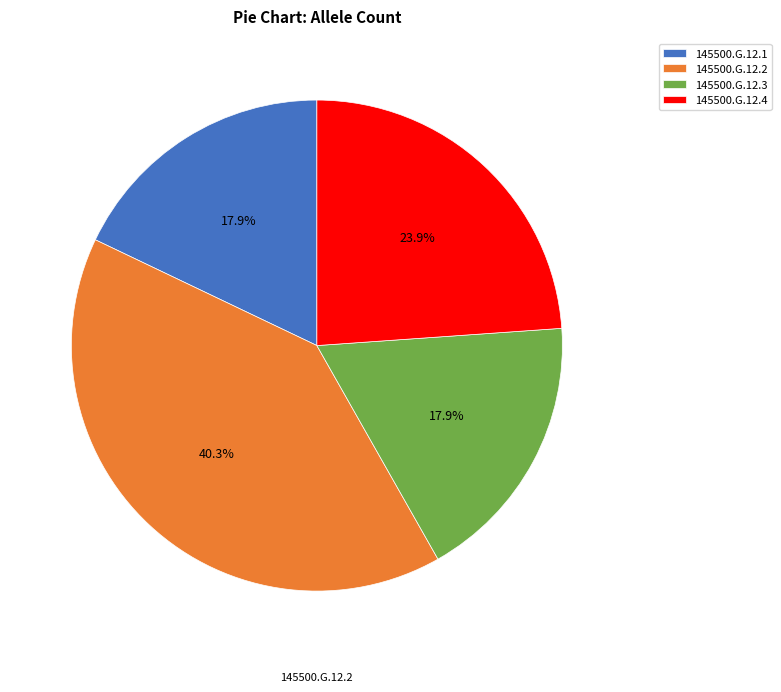

What is the ratio of the value at 145500.G.12.4 to the value at 145500.G.12.1?

1.3